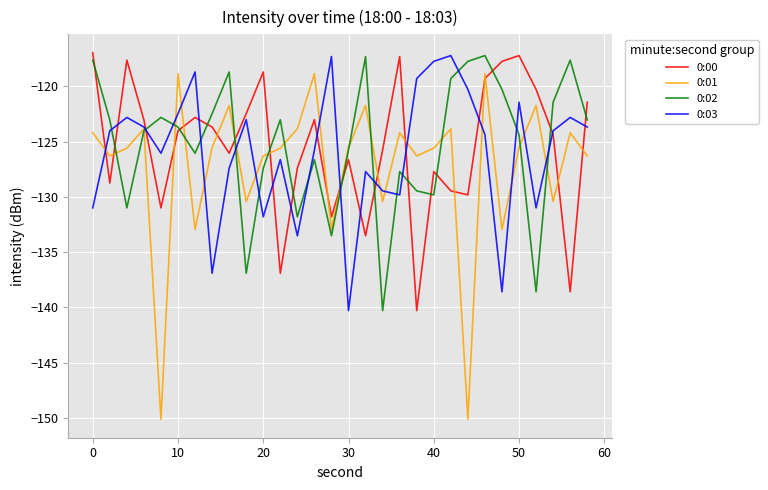

What is the difference between the maximum and minimum values in the 0:02 series?

23.1